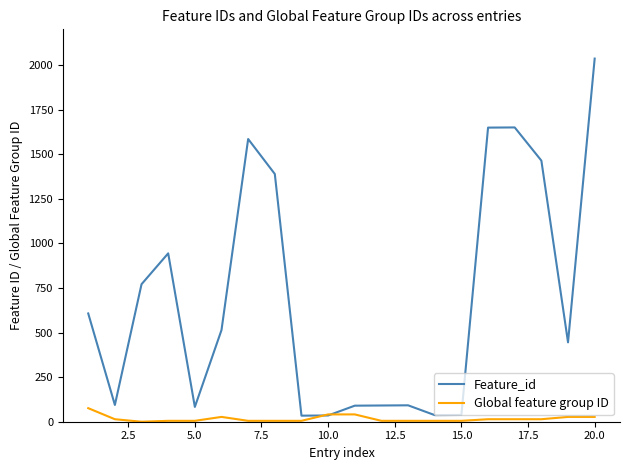

What is the maximum value for Feature_id?

2036